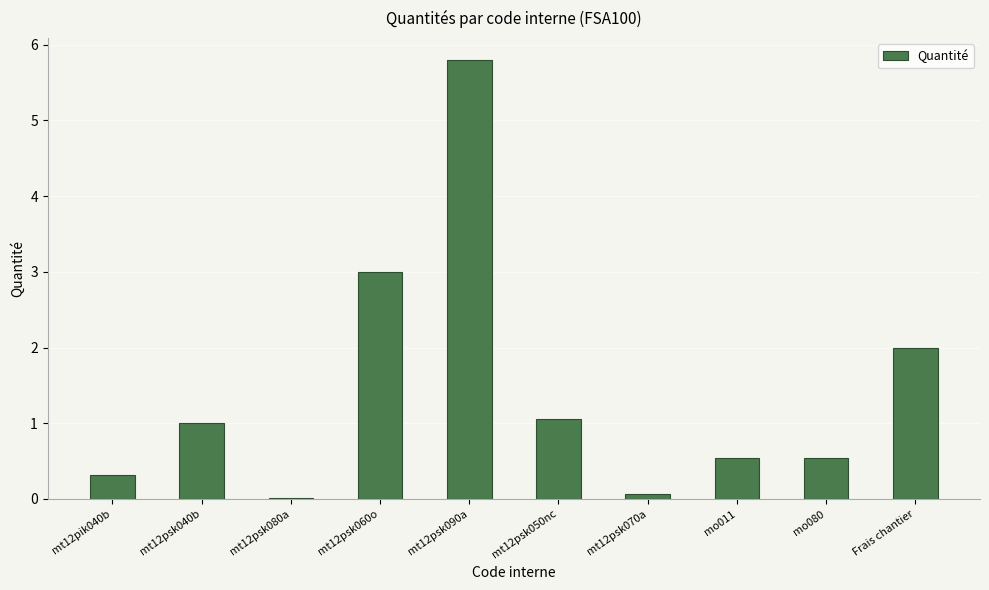

Are the bars horizontal?

No